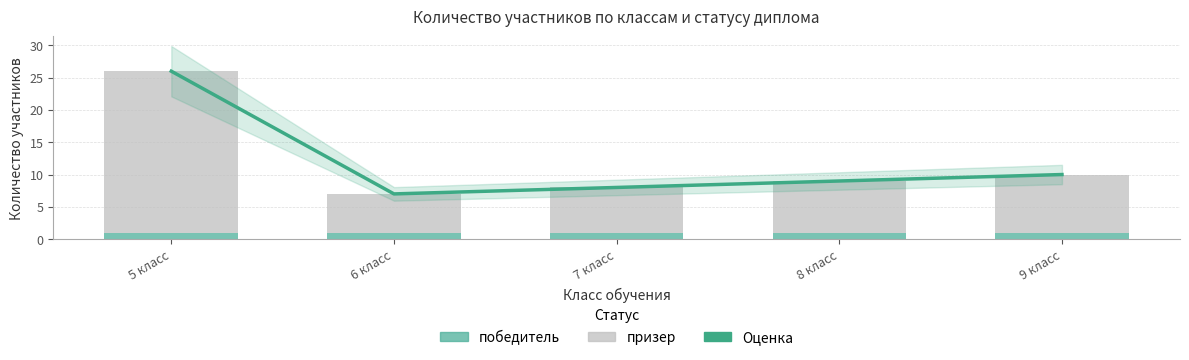

What is the average value of the Оценка (победитель) series?

12